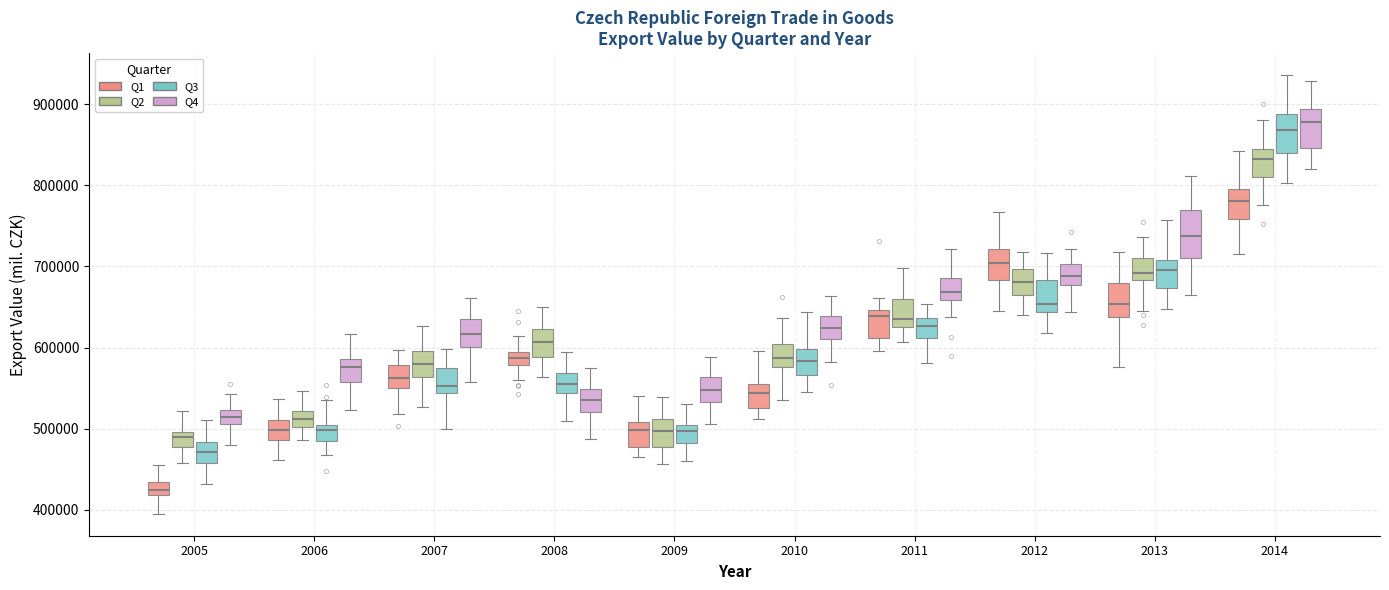

Reading left to right, read every box against the y-axis: the position of its median line, the range the box covers, and the ends of its whiskers. The values are not printed on the chart, so give them approximately, as read against the axis.

2005 (Q1): median 420000 (inside the box), box 420000 to 430000, whiskers 390000 to 450000
2005 (Q2): median 490000, box 480000 to 500000, whiskers 460000 to 520000
2005 (Q3): median 470000, box 460000 to 480000, whiskers 430000 to 510000
2005 (Q4): median 510000 (inside the box), box 510000 to 520000, whiskers 480000 to 540000
2006 (Q1): median 500000, box 490000 to 510000, whiskers 460000 to 540000
2006 (Q2): median 510000, box 500000 to 520000, whiskers 490000 to 550000
2006 (Q3): median 500000 (just below the box's upper edge), box 480000 to 500000, whiskers 470000 to 540000
2006 (Q4): median 580000, box 560000 to 590000, whiskers 520000 to 620000
2007 (Q1): median 560000, box 550000 to 580000, whiskers 520000 to 600000
2007 (Q2): median 580000, box 560000 to 600000, whiskers 530000 to 630000
2007 (Q3): median 550000, box 540000 to 580000, whiskers 500000 to 600000
2007 (Q4): median 620000, box 600000 to 640000, whiskers 560000 to 660000
2008 (Q1): median 590000 (inside the box), box 580000 to 590000, whiskers 560000 to 610000
2008 (Q2): median 610000, box 590000 to 620000, whiskers 560000 to 650000
2008 (Q3): median 550000, box 540000 to 570000, whiskers 510000 to 590000
2008 (Q4): median 540000, box 520000 to 550000, whiskers 490000 to 580000
2009 (Q1): median 500000, box 480000 to 510000, whiskers 470000 to 540000
2009 (Q2): median 500000, box 480000 to 510000, whiskers 460000 to 540000
2009 (Q3): median 500000 (just below the box's upper edge), box 480000 to 500000, whiskers 460000 to 530000
2009 (Q4): median 550000, box 530000 to 560000, whiskers 510000 to 590000
2010 (Q1): median 540000, box 530000 to 550000, whiskers 510000 to 600000
2010 (Q2): median 590000, box 580000 to 600000, whiskers 540000 to 640000
2010 (Q3): median 580000, box 570000 to 600000, whiskers 550000 to 640000
2010 (Q4): median 620000, box 610000 to 640000, whiskers 580000 to 660000
2011 (Q1): median 640000, box 610000 to 650000, whiskers 600000 to 660000
2011 (Q2): median 630000 (just above the box's lower edge), box 630000 to 660000, whiskers 610000 to 700000
2011 (Q3): median 630000, box 610000 to 640000, whiskers 580000 to 650000
2011 (Q4): median 670000, box 660000 to 690000, whiskers 640000 to 720000
2012 (Q1): median 700000, box 680000 to 720000, whiskers 650000 to 770000
2012 (Q2): median 680000, box 670000 to 700000, whiskers 640000 to 720000
2012 (Q3): median 650000, box 640000 to 680000, whiskers 620000 to 720000
2012 (Q4): median 690000, box 680000 to 700000, whiskers 640000 to 720000
2013 (Q1): median 650000, box 640000 to 680000, whiskers 580000 to 720000
2013 (Q2): median 690000, box 680000 to 710000, whiskers 640000 to 740000
2013 (Q3): median 700000, box 670000 to 710000, whiskers 650000 to 760000
2013 (Q4): median 740000, box 710000 to 770000, whiskers 670000 to 810000
2014 (Q1): median 780000, box 760000 to 800000, whiskers 720000 to 840000
2014 (Q2): median 830000, box 810000 to 840000, whiskers 780000 to 880000
2014 (Q3): median 870000, box 840000 to 890000, whiskers 800000 to 940000
2014 (Q4): median 880000, box 850000 to 890000, whiskers 820000 to 930000